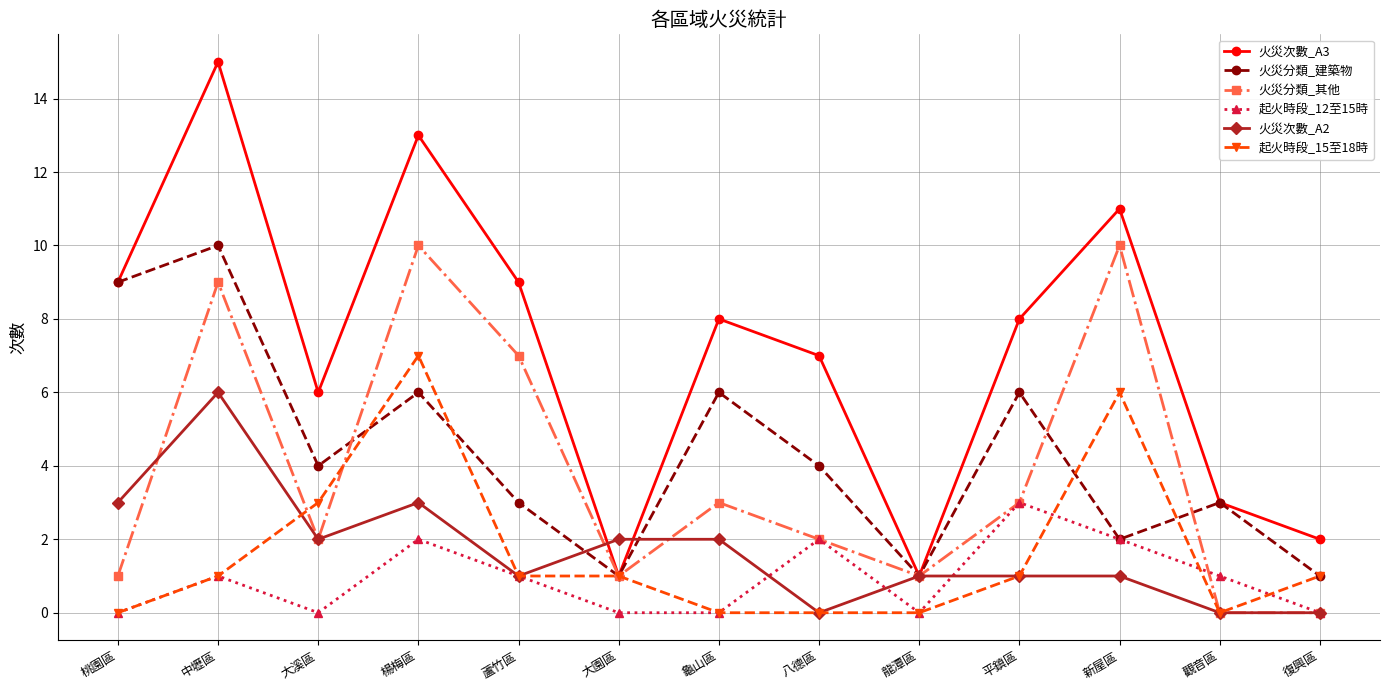

What is the total value across all series at 龜山區?

19